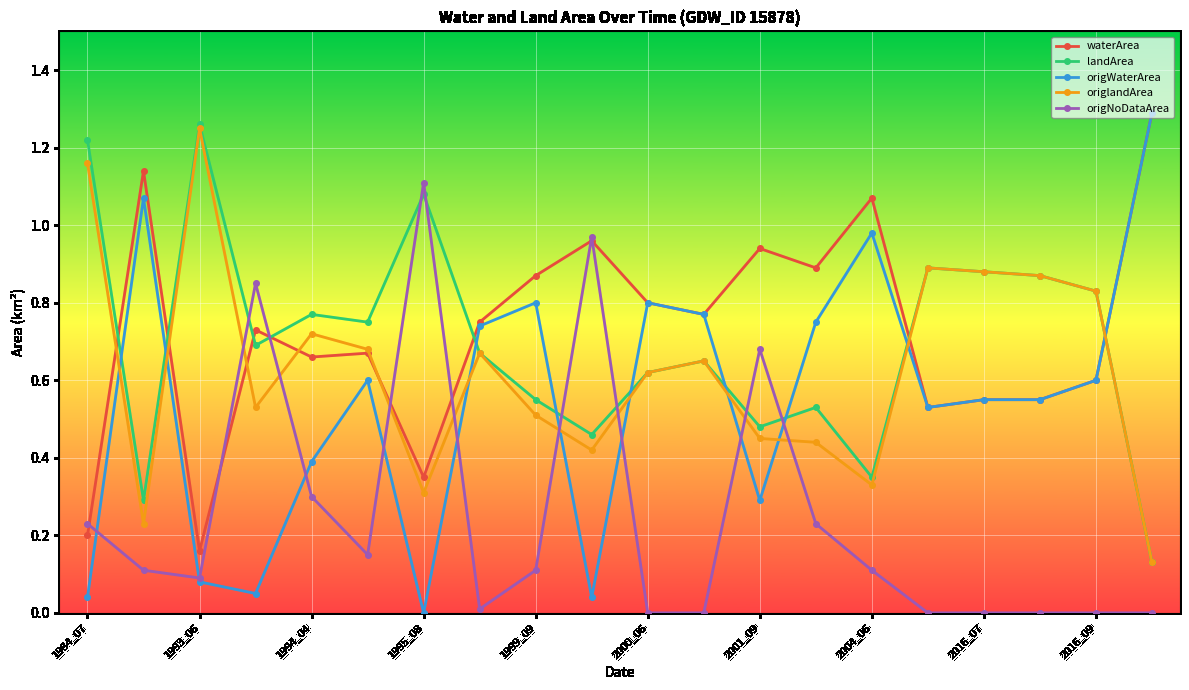

True or false: landArea and origNoDataArea intersect in this chart.

True